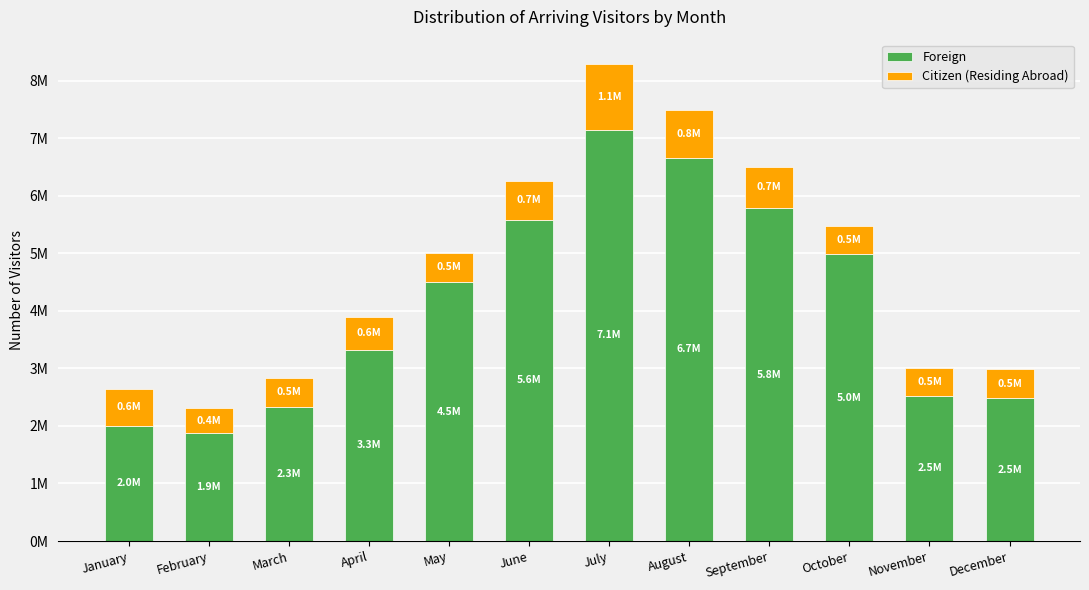

What is the value of the Foreign bar at the 5th from the left?

4500242